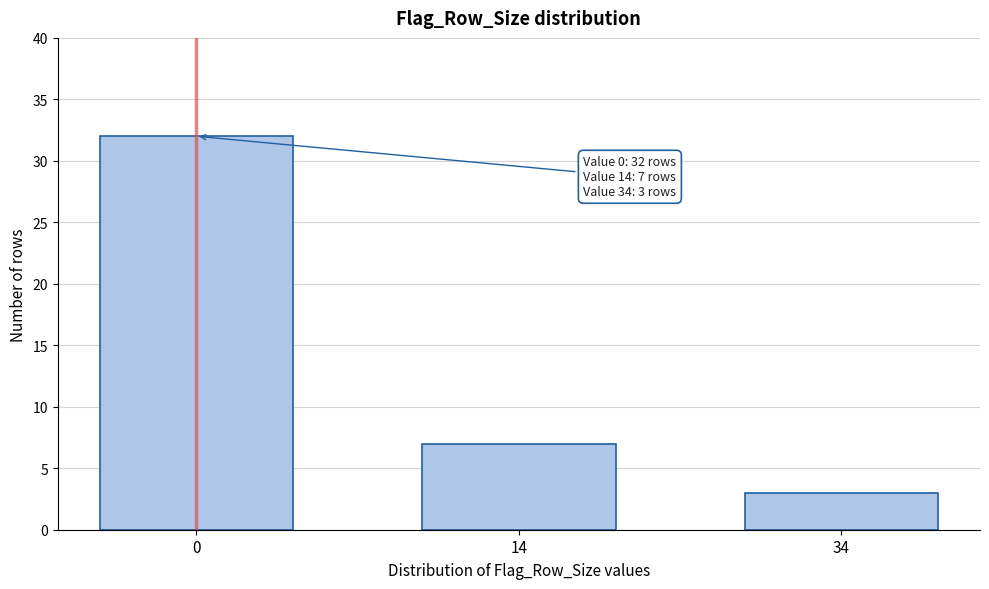

Reading left to right, transcribe all the data shown in this chart.

0=32	14=7	34=3